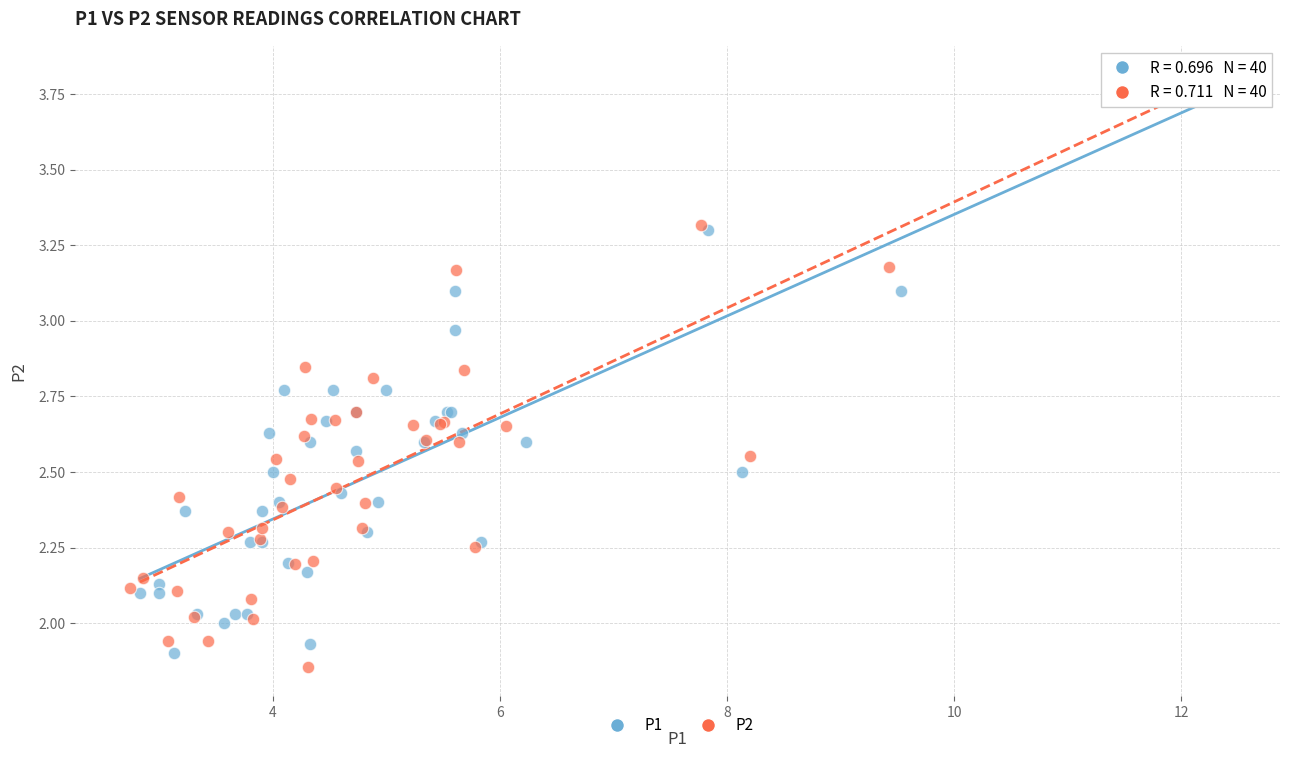

Which series has the largest Y range (max minus min)?

P2